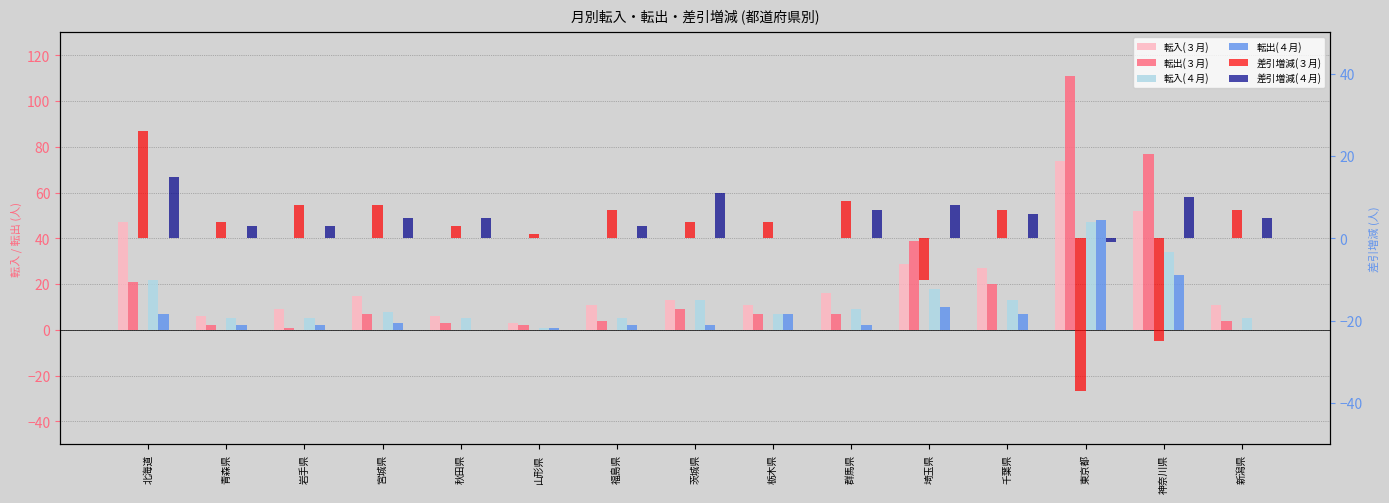

What is the approximate value of 転出(４月) at 宮城県?

3